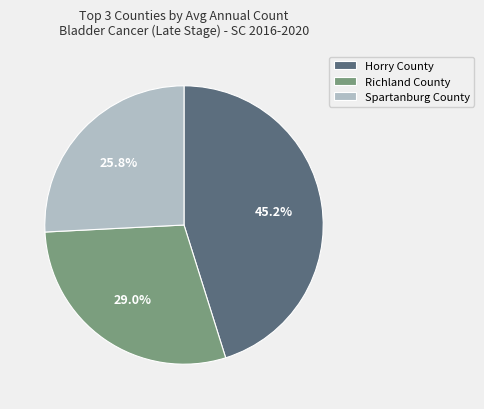

Approximately how many times larger is the value at Horry County compared to Richland County?

1.6